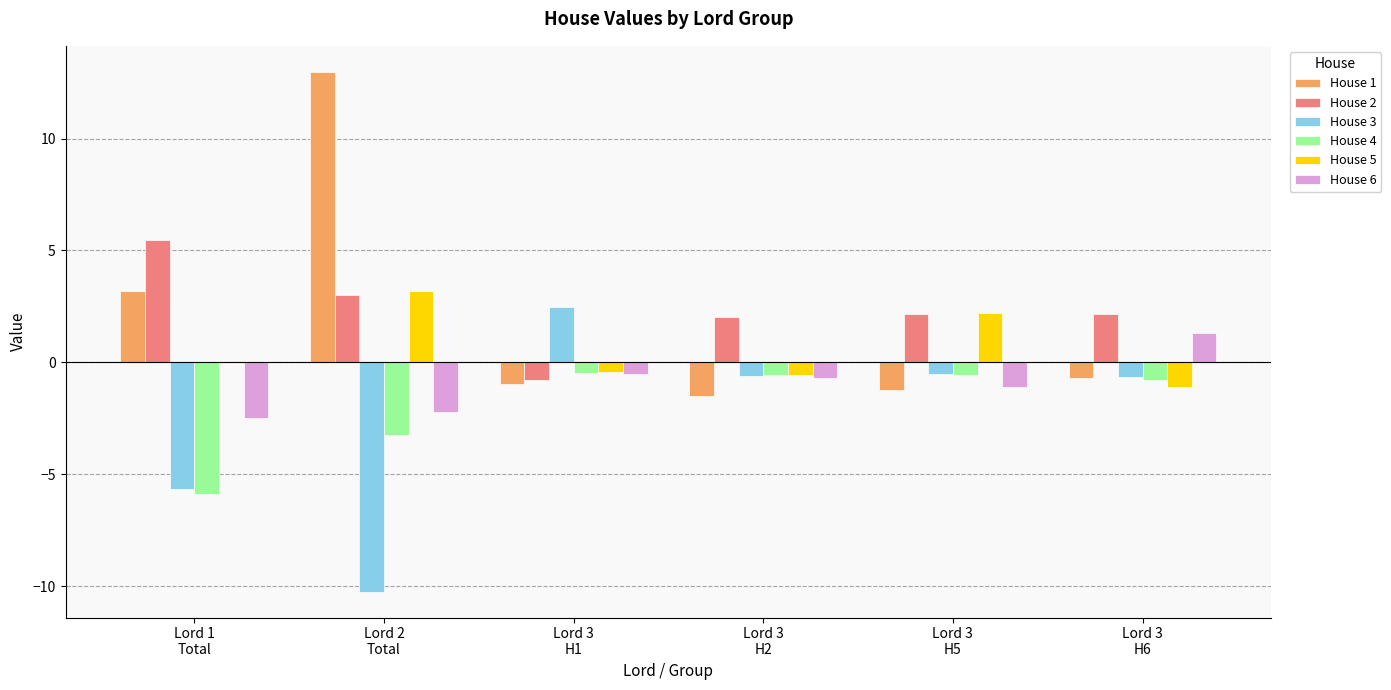

What is the sum of all House 1 values?

11.8